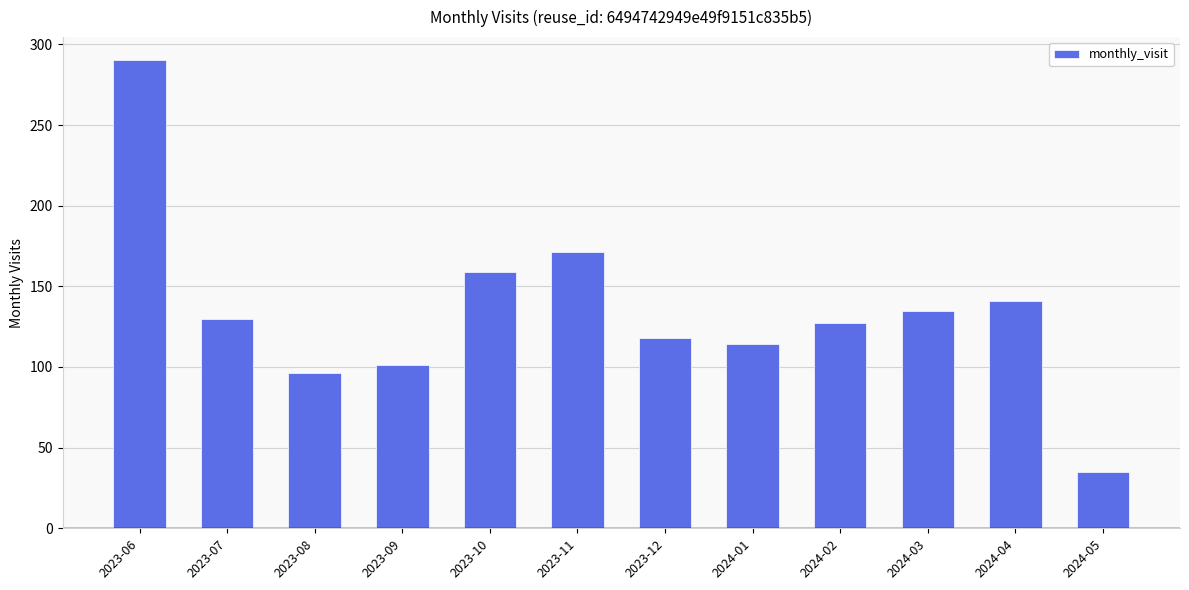

The chart shows a value of 246 at 2023-10. True or false?

False